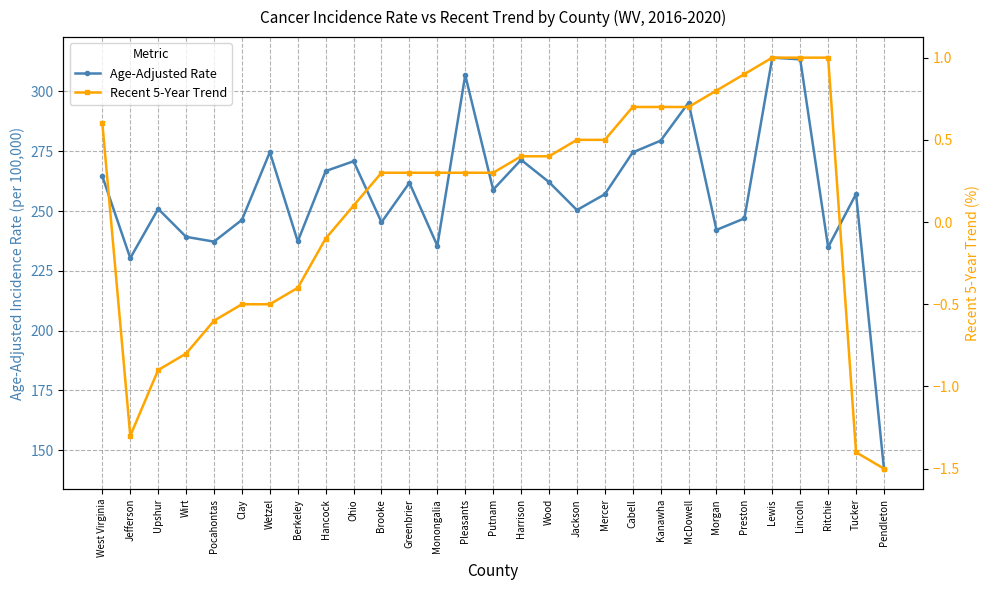

True or false: Age-Adjusted Rate has more than 2 interior local peaks.

True